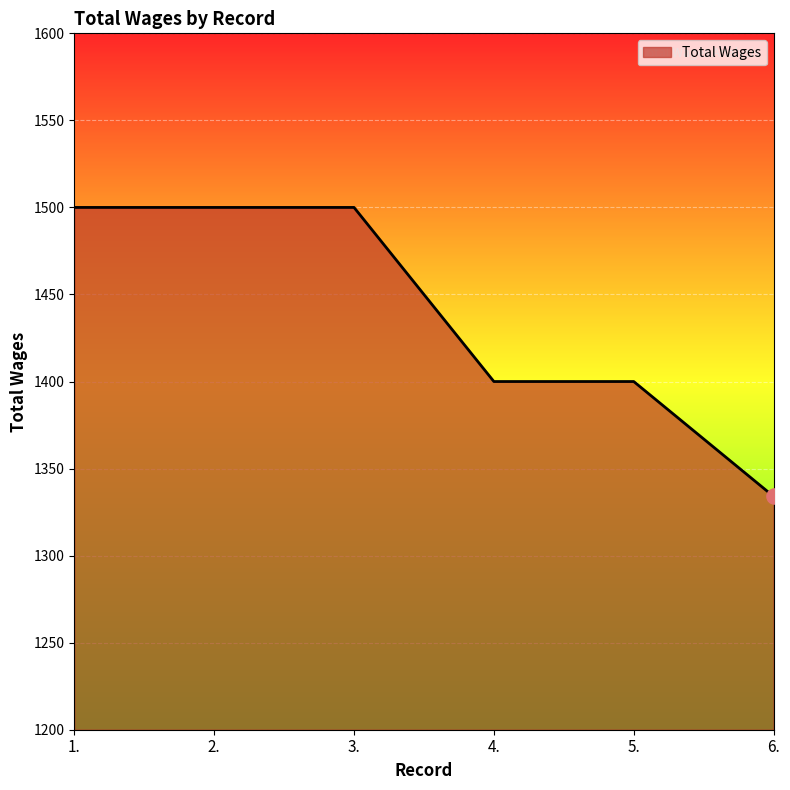

Approximately how many times larger is the value at 6. compared to 1.?

0.9